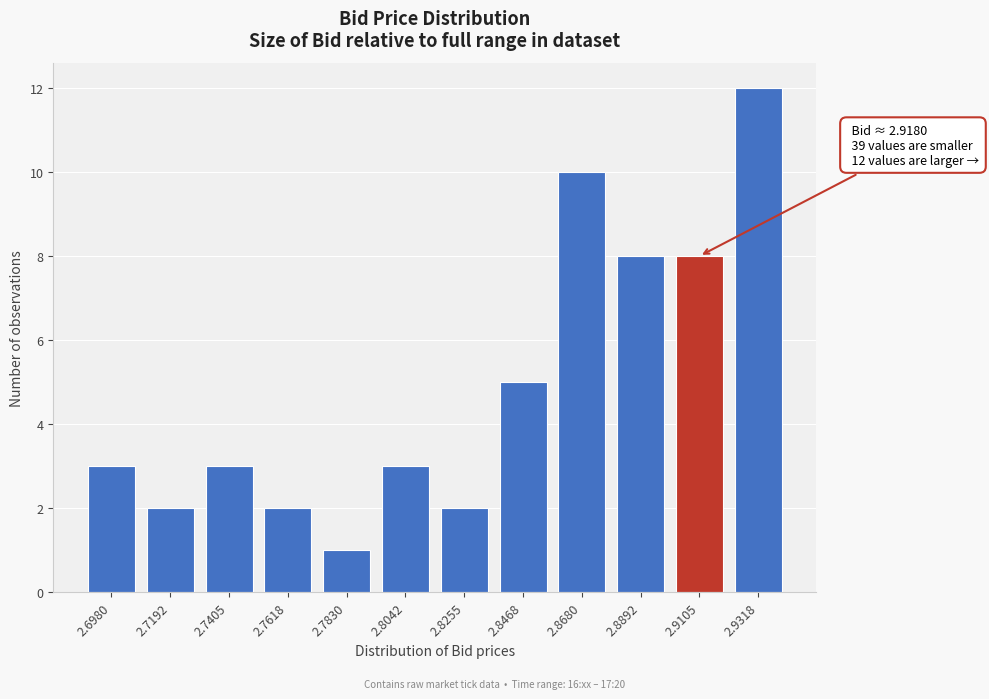

Reading left to right, what are all the values shown in this chart?

2.6980=3	2.7192=2	2.7405=3	2.7618=2	2.7830=1	2.8042=3	2.8255=2	2.8468=5	2.8680=10	2.8892=8	2.9105=8	2.9318=12